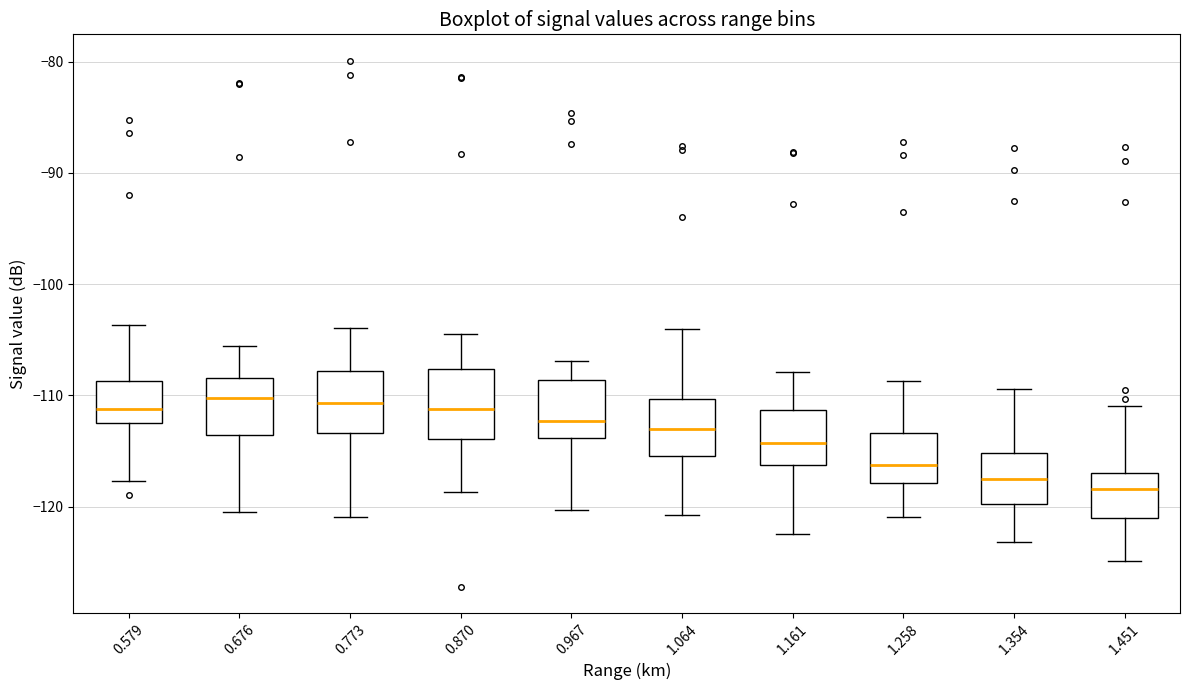

Where does the lower whisker of the box at x = 0.676 end on the y-axis? The values are not printed on the chart, so give them approximately, as read against the axis.

-120